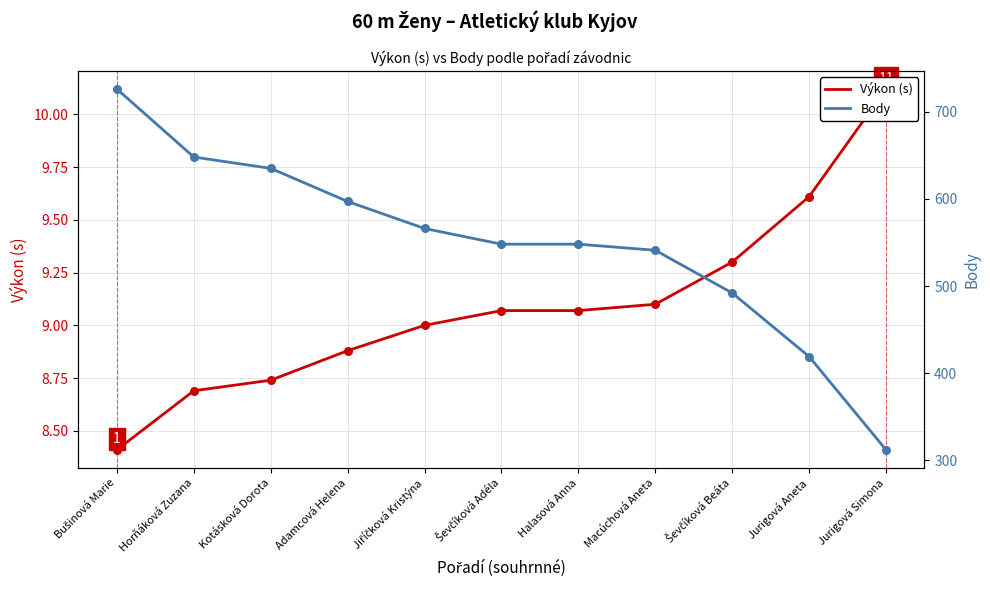

Which series reaches the maximum Y coordinate?

Body